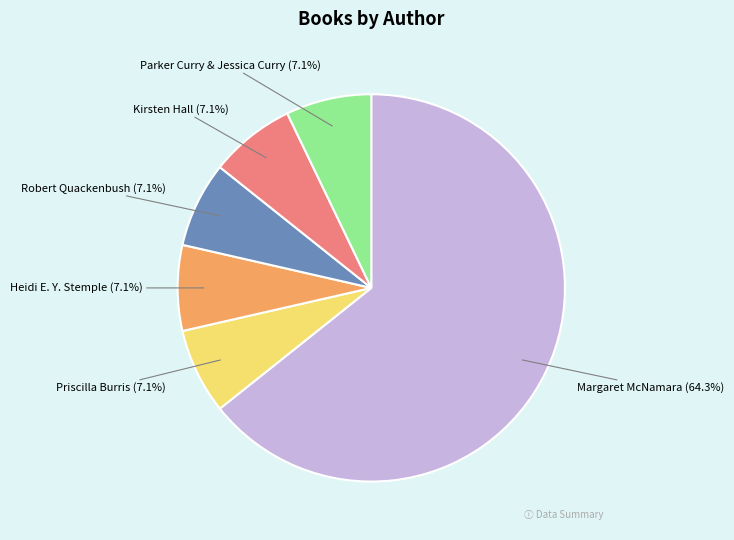

How many segments does this pie chart have?

6